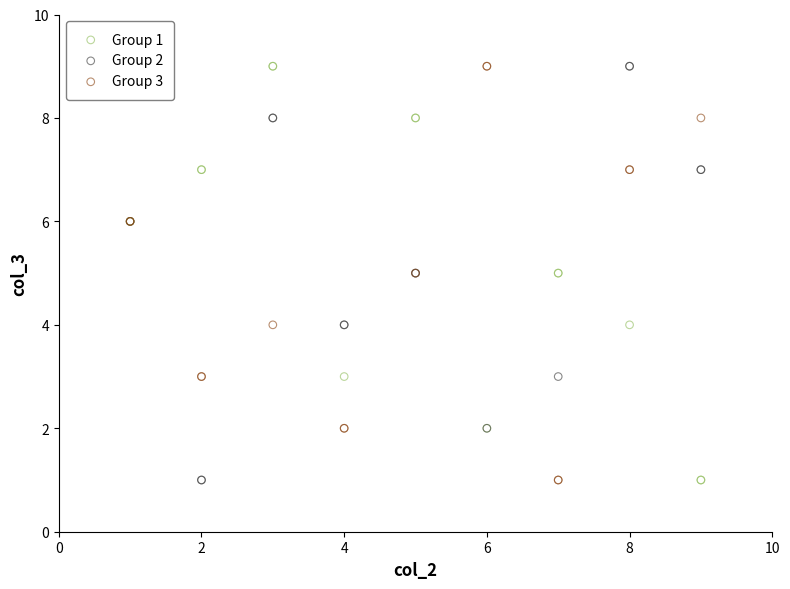

What are all the series names shown in the legend?

Group 1, Group 2, Group 3